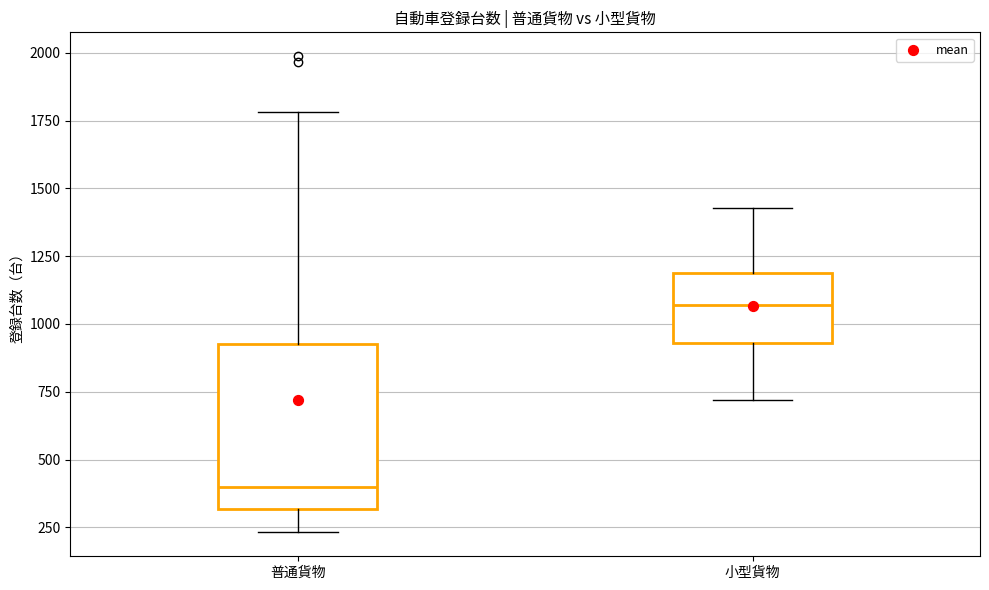

Reading left to right, transcribe this box plot: for each box, give where its median line is, the range the box spans, and where its two whiskers end, as read against the y-axis. The values are not printed on the chart, so give them approximately, as read against the axis.

普通貨物: median 400, box 300 to 950, whiskers 250 to 1800
小型貨物: median 1050, box 950 to 1200, whiskers 700 to 1450